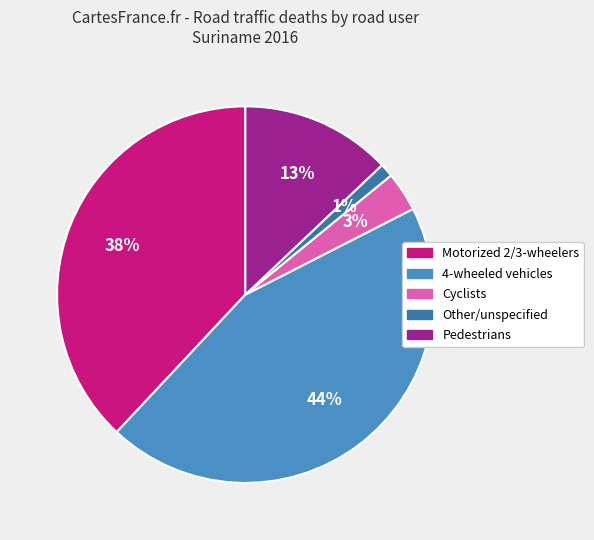

To the nearest percent, what is the difference between the largest and smallest slice percentages?

43%